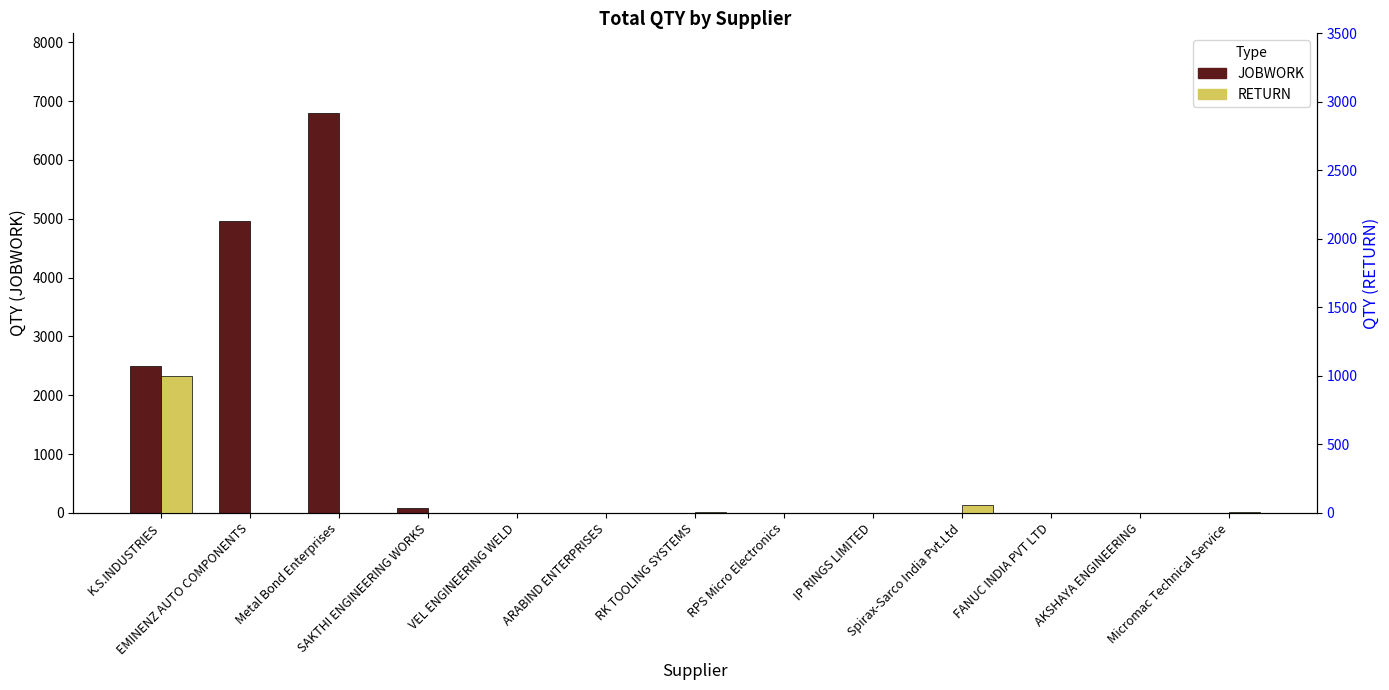

Reading right to left, transcribe all the data shown in this chart.

JOBWORK: Micromac Technical Service=0	AKSHAYA ENGINEERING=0	FANUC INDIA PVT LTD=0	Spirax-Sarco India Pvt.Ltd=0	IP RINGS LIMITED=0	RPS Micro Electronics=0	RK TOOLING SYSTEMS=0	ARABIND ENTERPRISES=0	VEL ENGINEERING WELD=5	SAKTHI ENGINEERING WORKS=90	Metal Bond Enterprises=6793	EMINENZ AUTO COMPONENTS=4963	K.S.INDUSTRIES=2500
RETURN: Micromac Technical Service=4	AKSHAYA ENGINEERING=1	FANUC INDIA PVT LTD=1	Spirax-Sarco India Pvt.Ltd=55	IP RINGS LIMITED=2	RPS Micro Electronics=1	RK TOOLING SYSTEMS=6	ARABIND ENTERPRISES=1	VEL ENGINEERING WELD=0	SAKTHI ENGINEERING WORKS=0	Metal Bond Enterprises=0	EMINENZ AUTO COMPONENTS=0	K.S.INDUSTRIES=1000